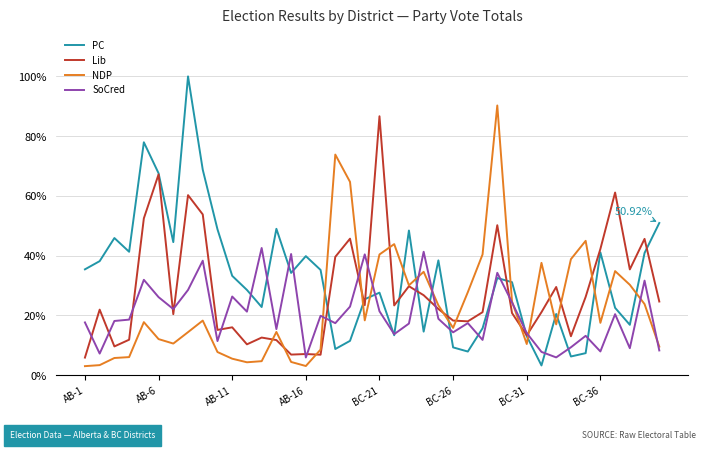

Rank the series by their maximum value, from highest to lowest.

PC, NDP, Lib, SoCred